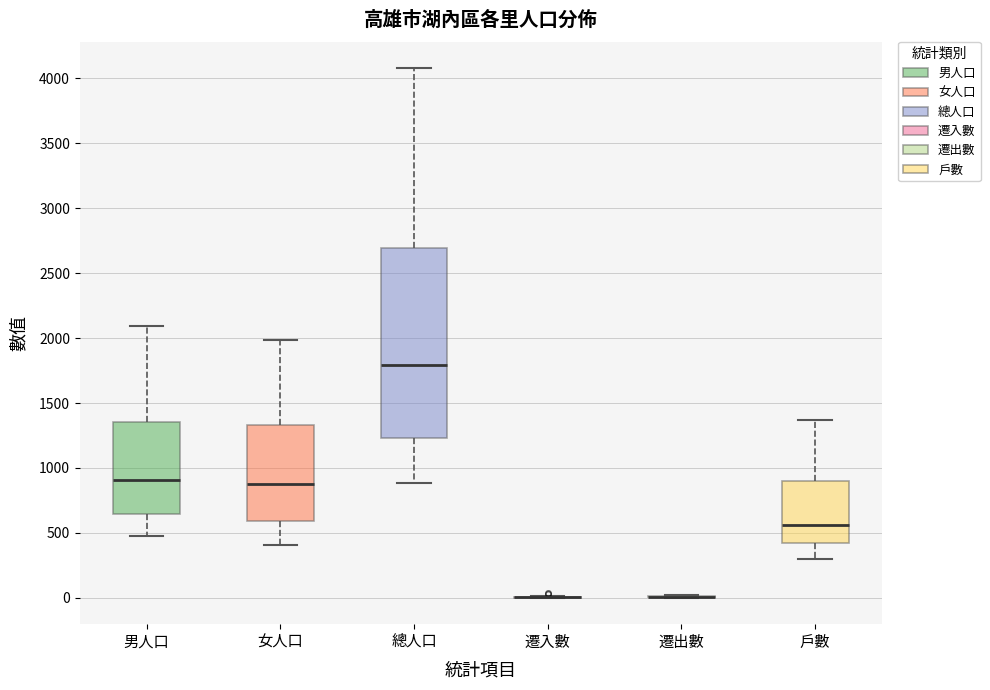

Which box is the tallest, from its lower edge to its upper edge?

總人口